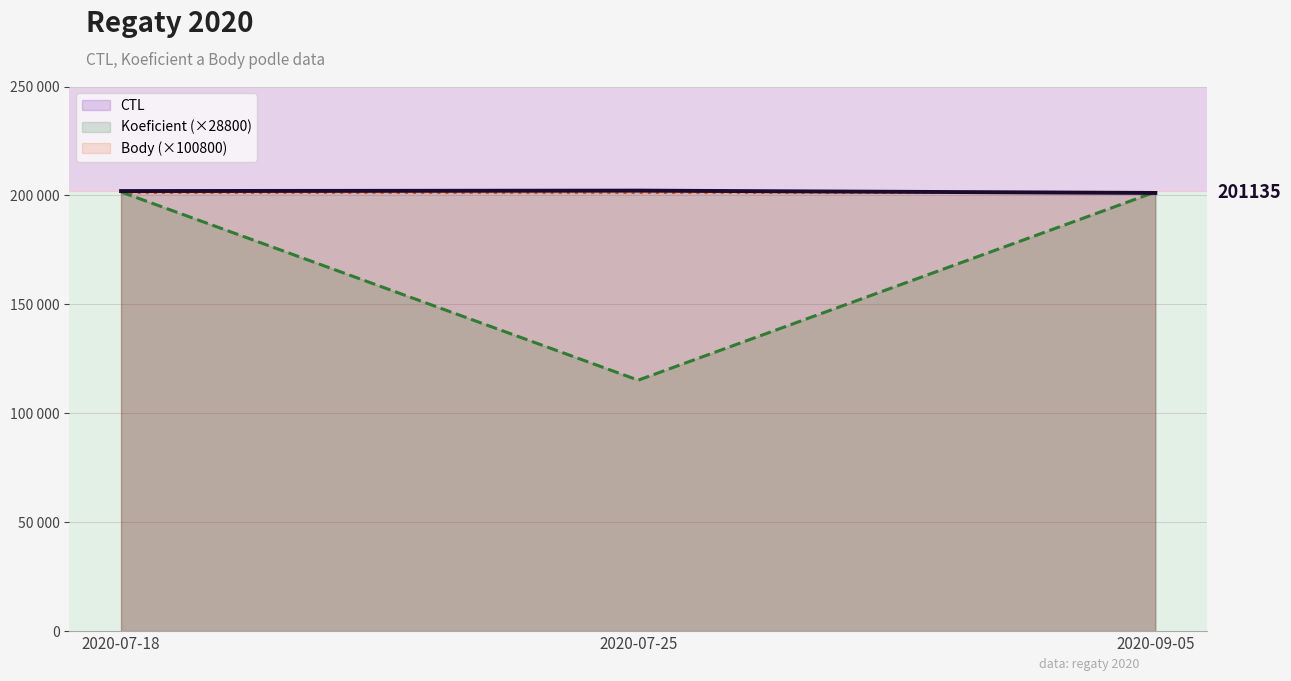

Does the chart display data point markers on the line(s)?

No